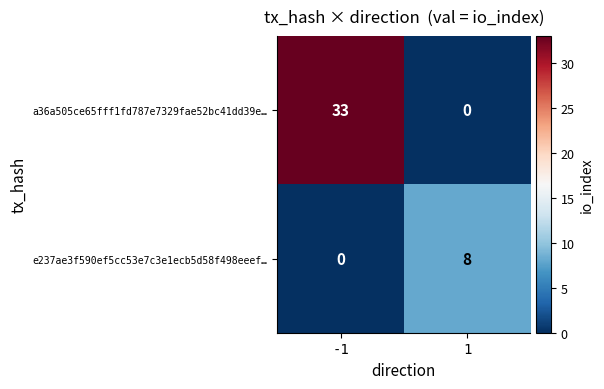

Reading left to right, what are all the values shown in this chart?

a36a505ce65fff1fd787e7329fae52bc41dd39e…: 33	0
e237ae3f590ef5cc53e7c3e1ecb5d58f498eeef…: 0	8